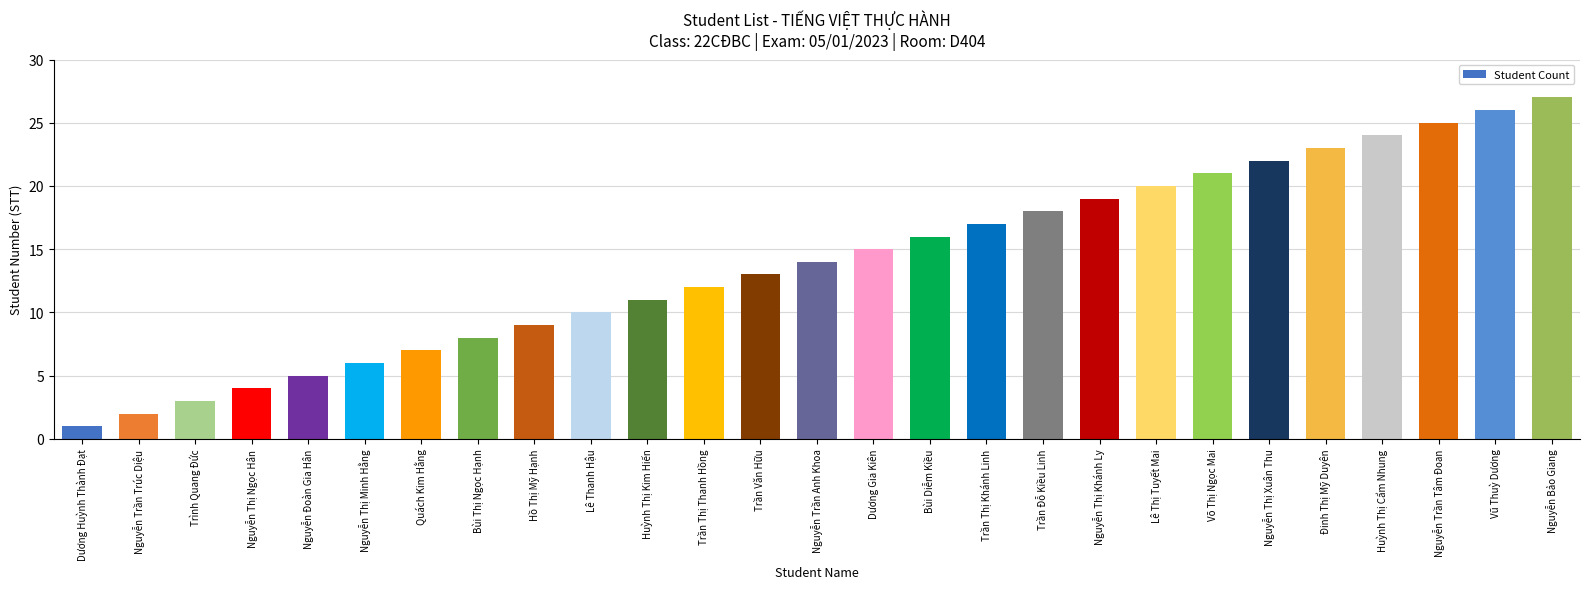

How many bars are there in total?

27